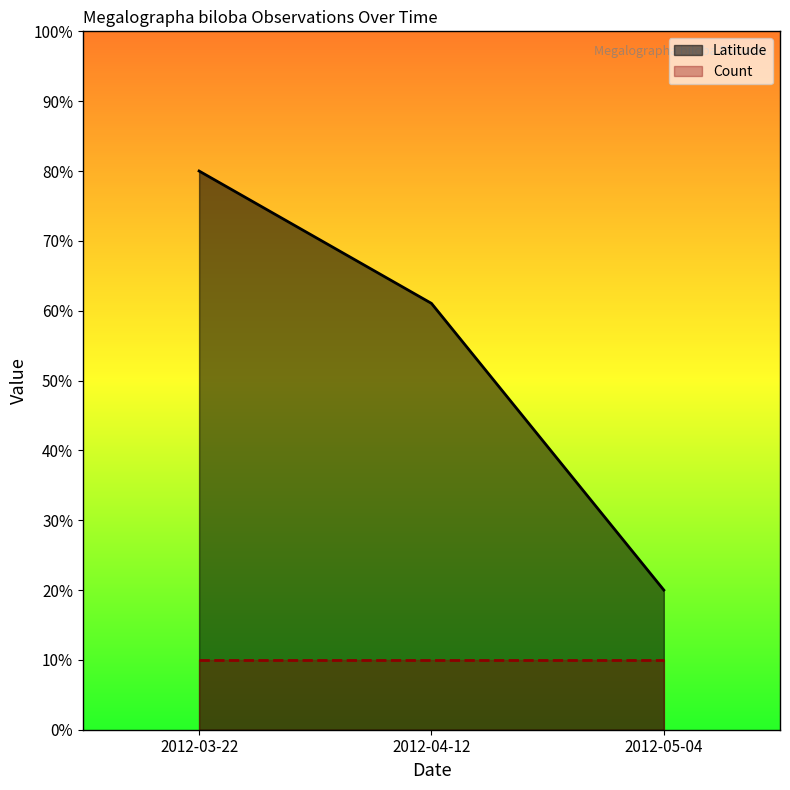

What is the label of the 2nd point from the right?

2012-04-12